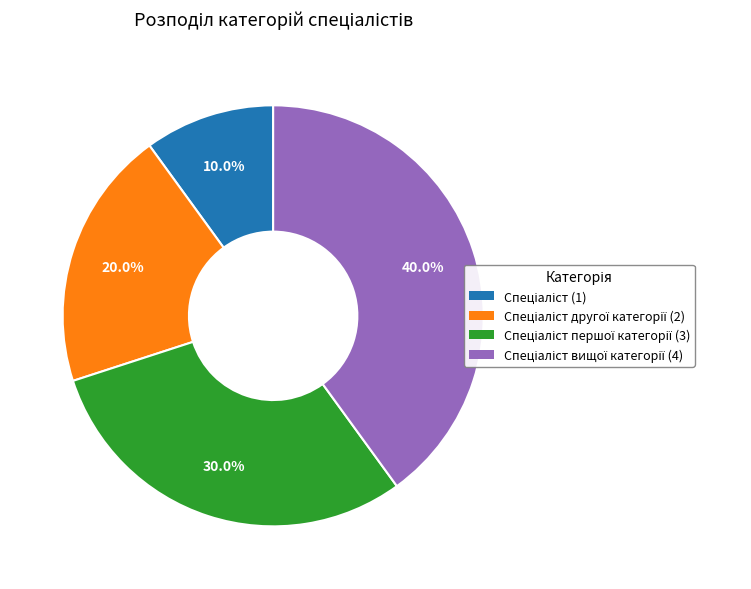

Is there a majority slice in this chart?

No